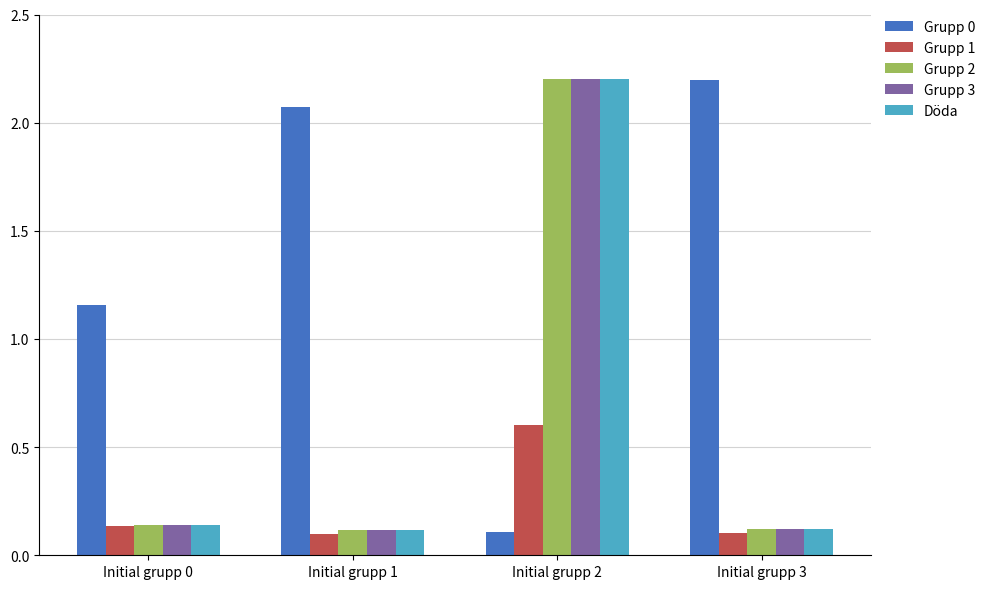

Which category has the lowest value in the Grupp 0 series?

Initial grupp 2